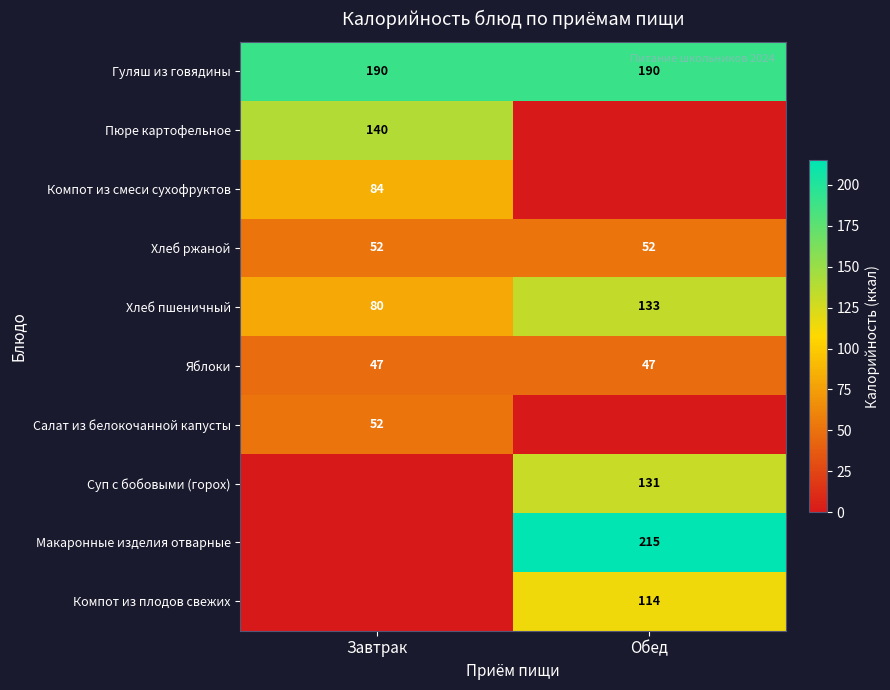

Is it true that Пюре картофельное equals 140 at Завтрак?

True